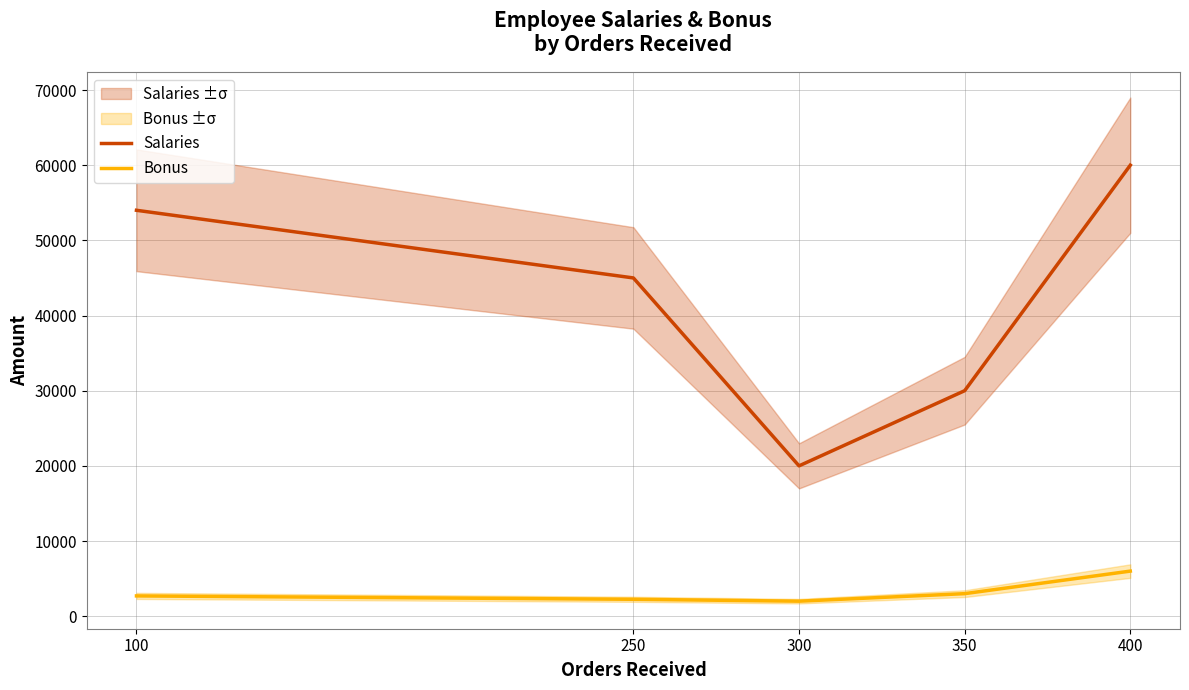

How many lines are shown in the chart?

2